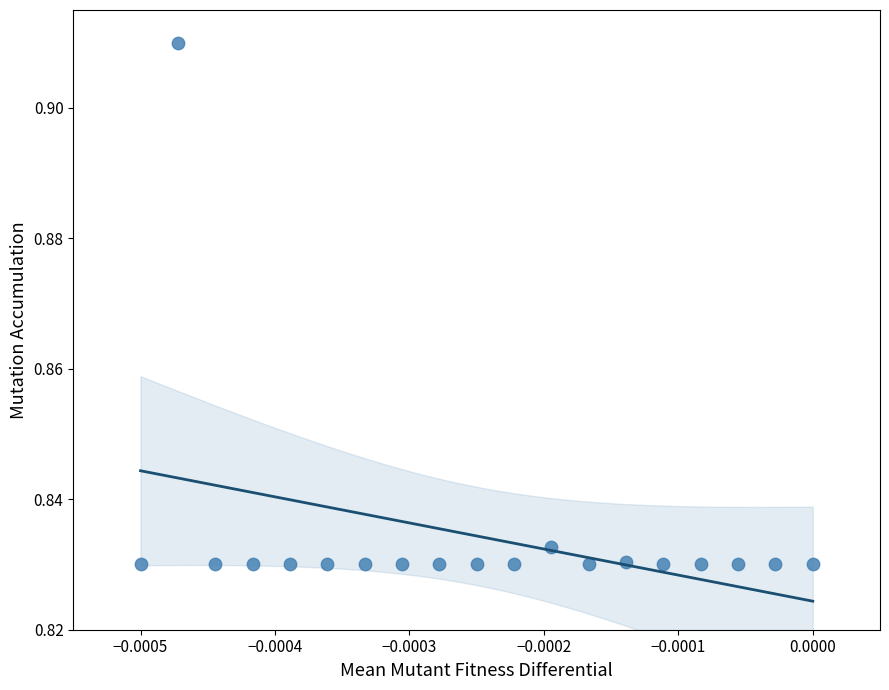

How many data points are displayed?

19